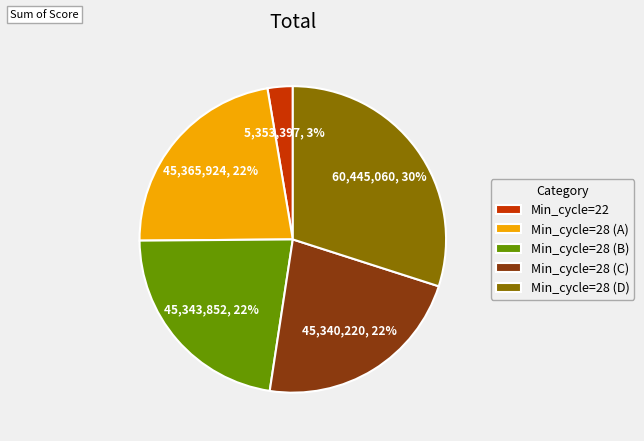

Combined, do Min_cycle=22 and Min_cycle=28 (B) account for over 50%?

No